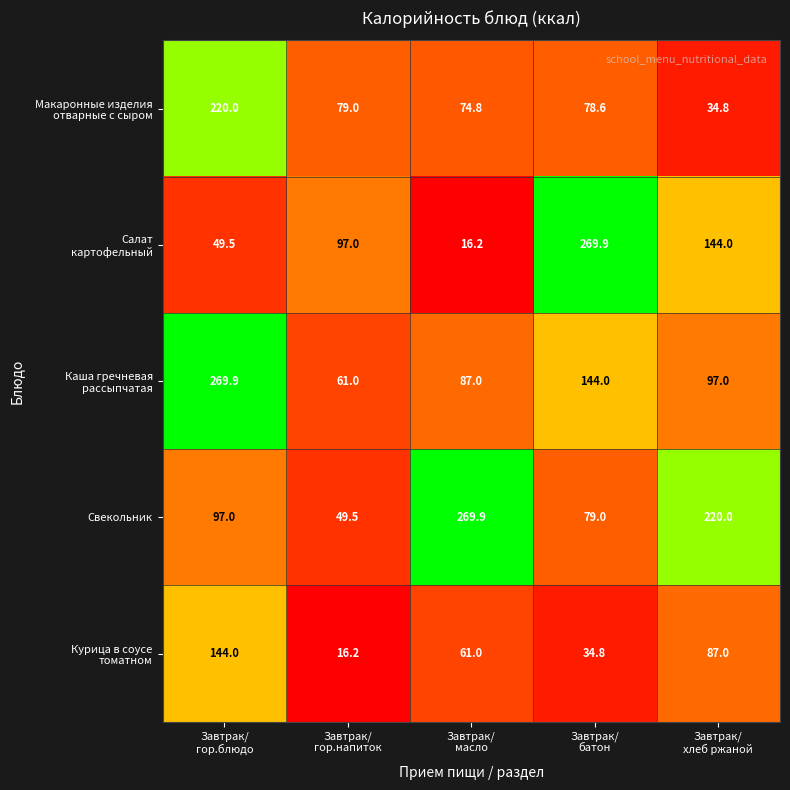

At how many categories does at least one series exceed 85?

5